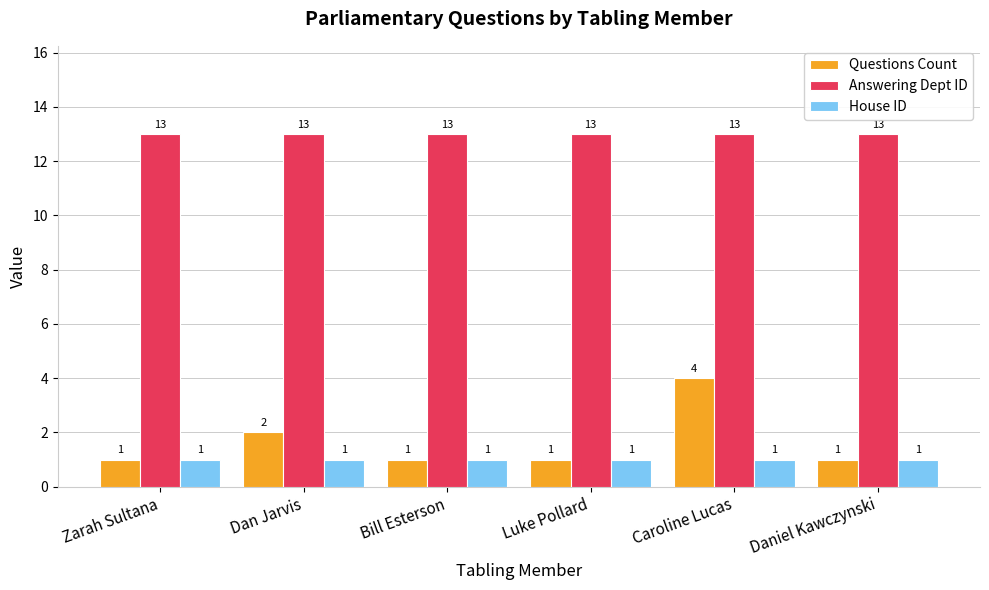

Which series has the widest spread of values?

Questions Count